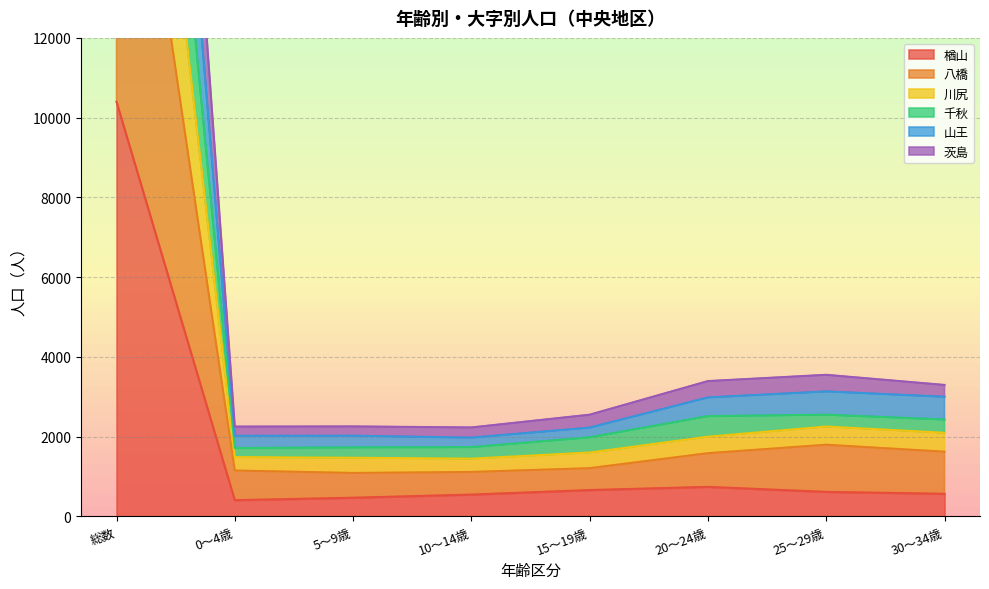

What are all the series names shown in the legend?

楢山, 八橋, 川尻, 千秋, 山王, 茨島